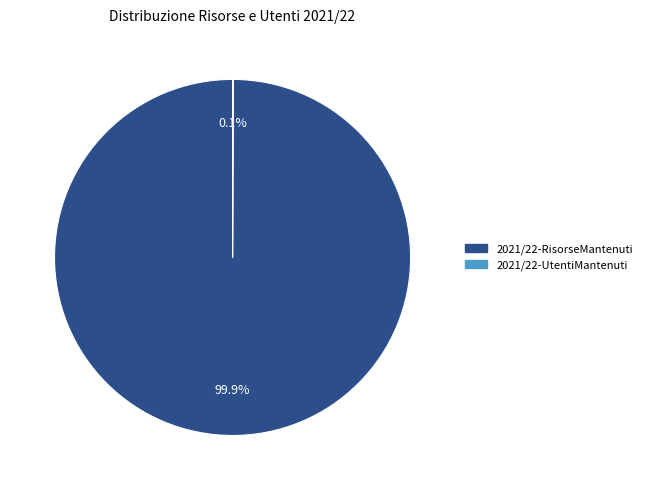

Is there any slice that represents more than half of the pie?

Yes